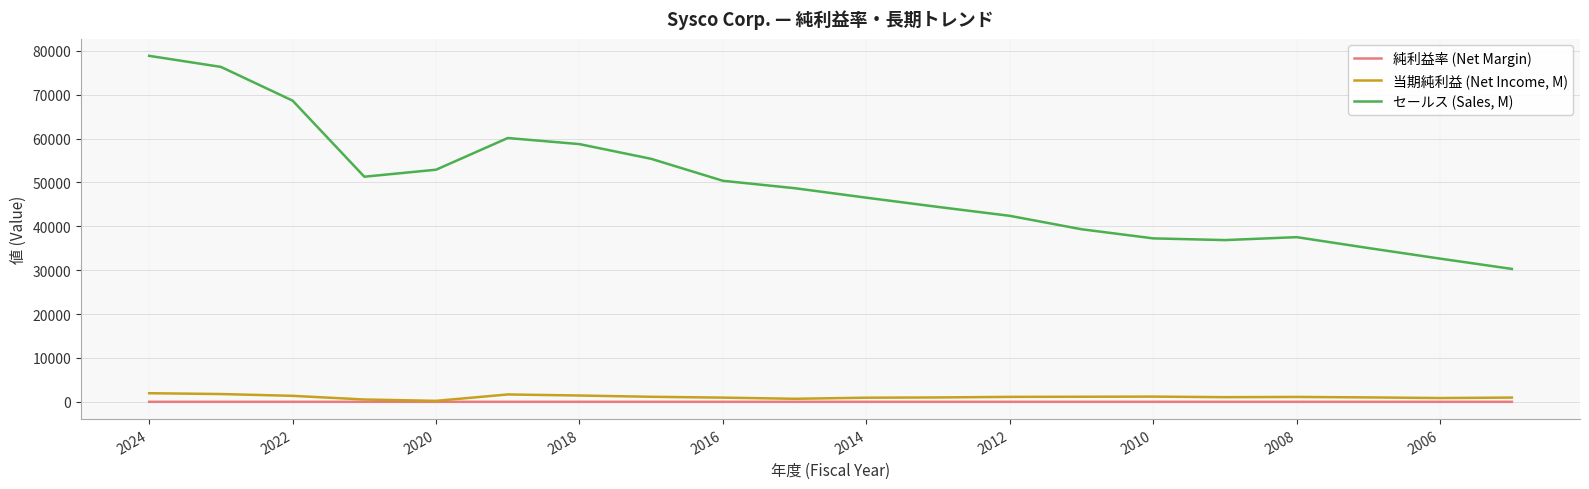

Which series has the largest total across all categories?

セールス (Sales, M)